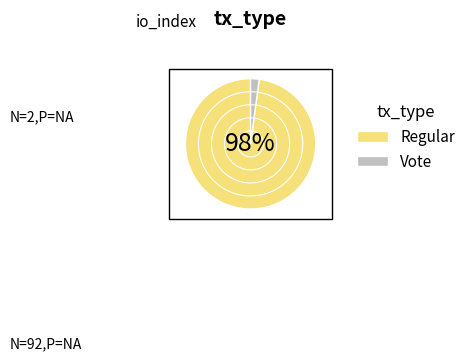

Between Vote and Regular, which is larger?

Regular